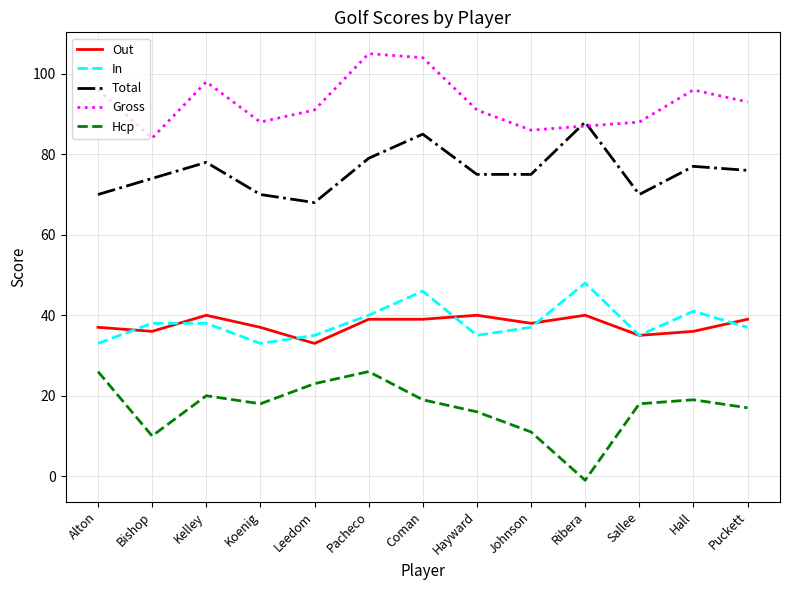

Is the value of Out at Hall greater than the value of Gross at Leedom?

No